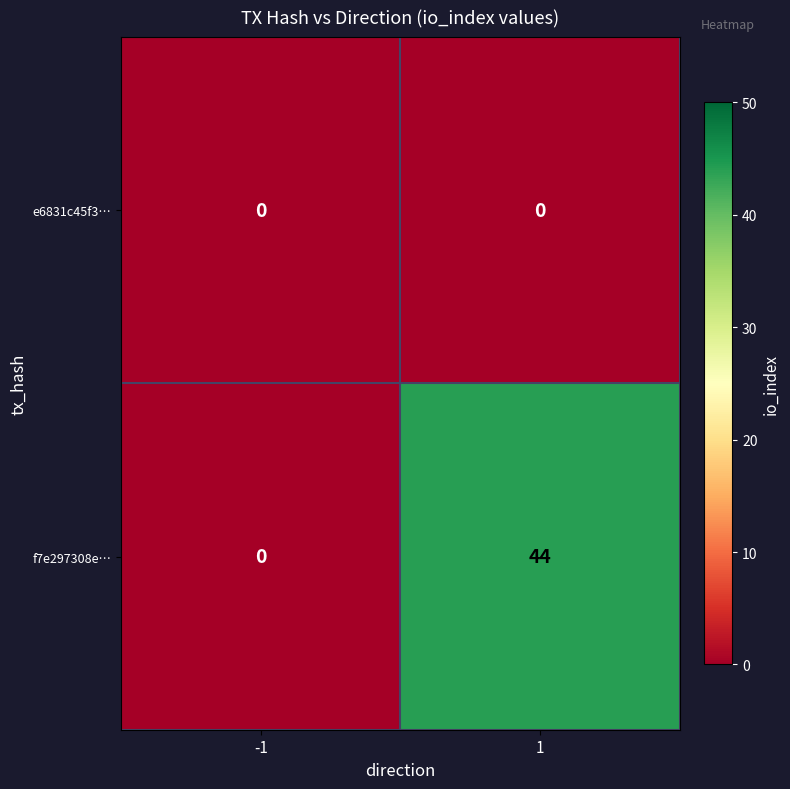

What is the difference between the highest and lowest values at 1?

44